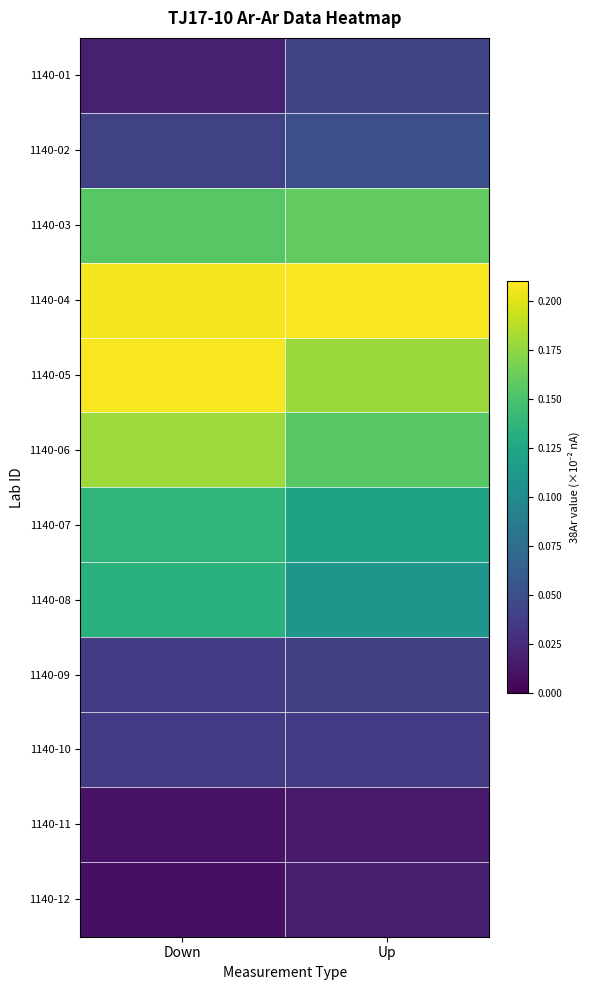

Which series has the largest total across all categories?

1140-04